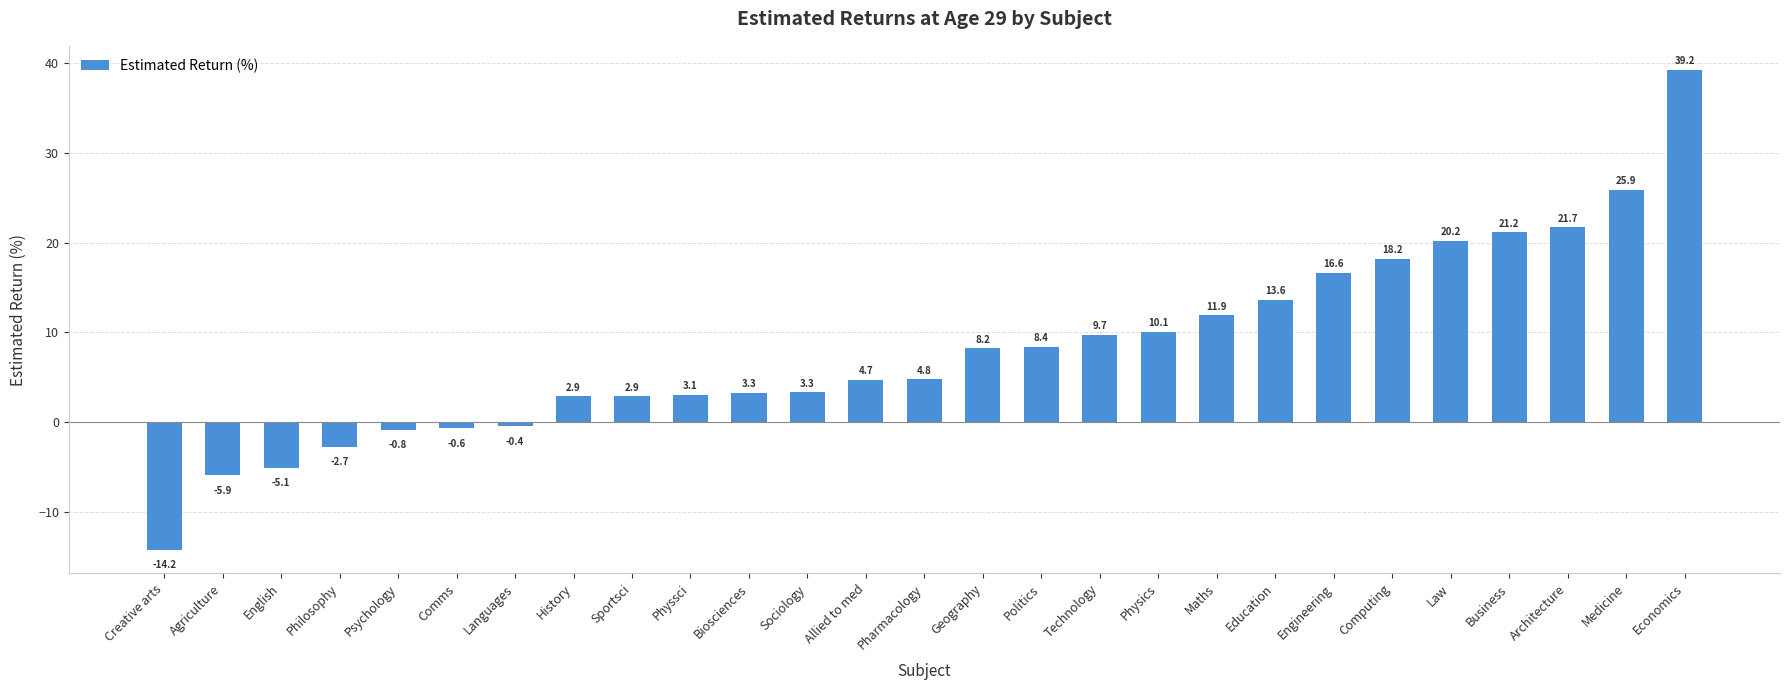

What is the value of the 11th bar from the left?

3.3